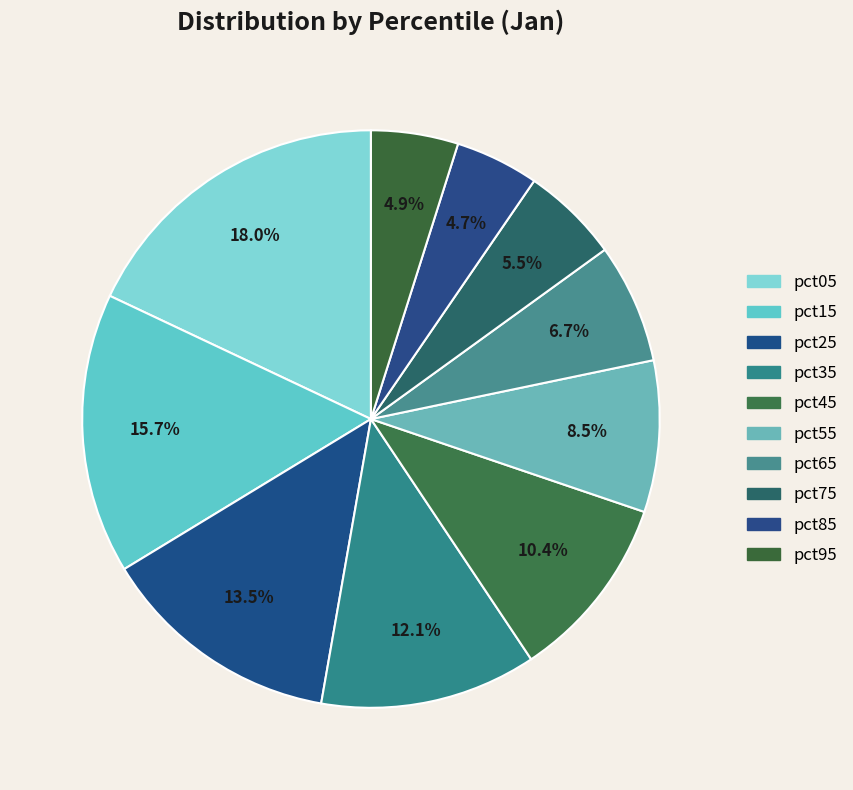

The pct95 slice represents 14% of the pie. True or false?

False